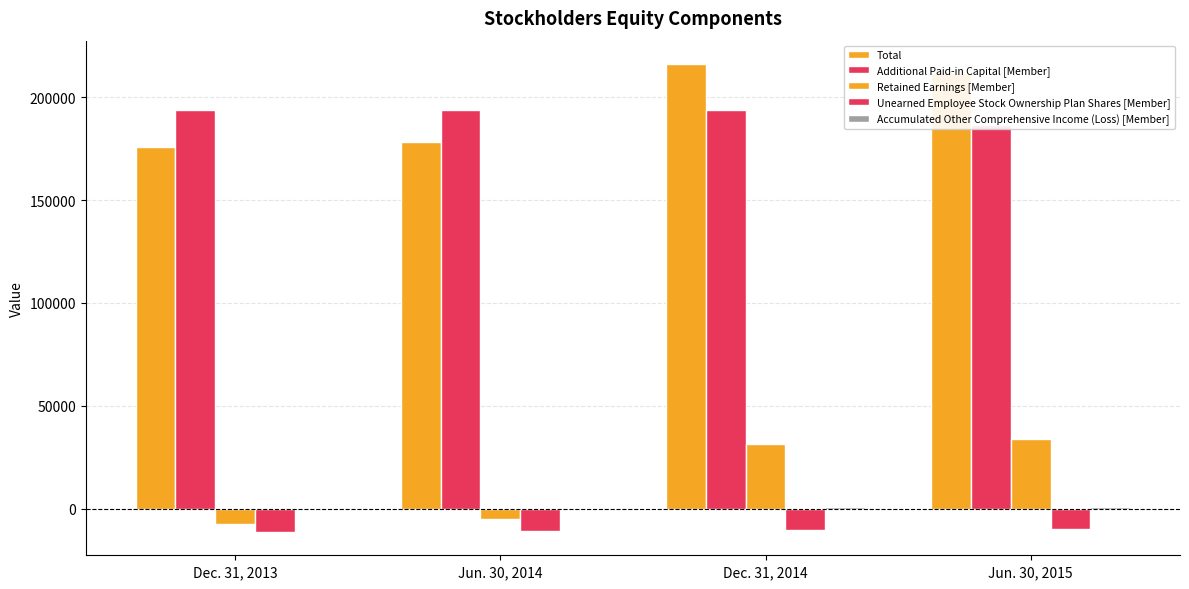

Between Jun. 30, 2014 and Jun. 30, 2015, which series saw the biggest shift?

Retained Earnings [Member]